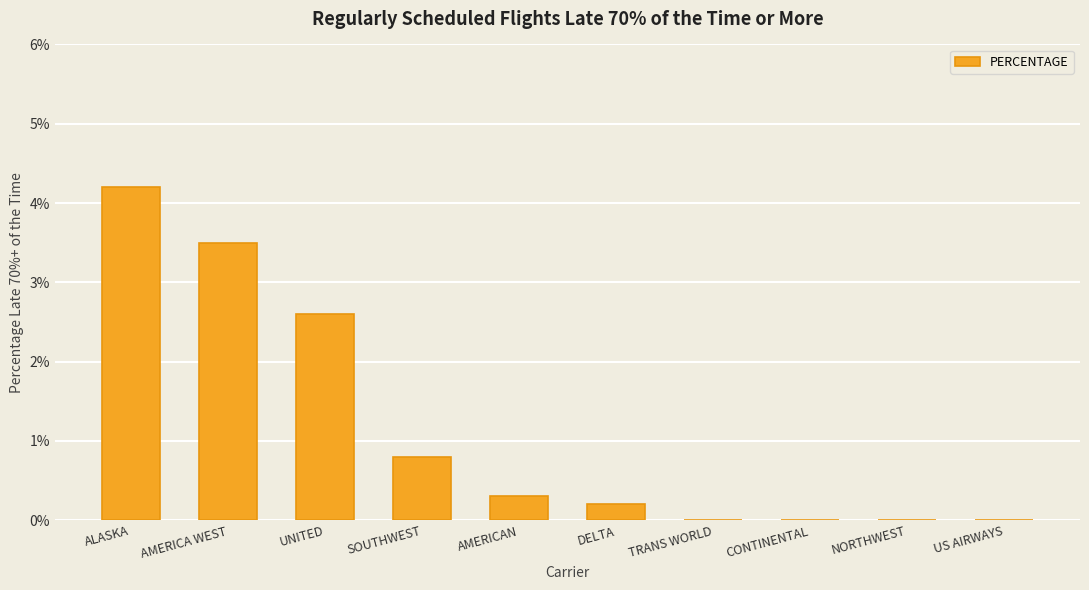

What is the change in value from DELTA to TRANS WORLD?

-0.2